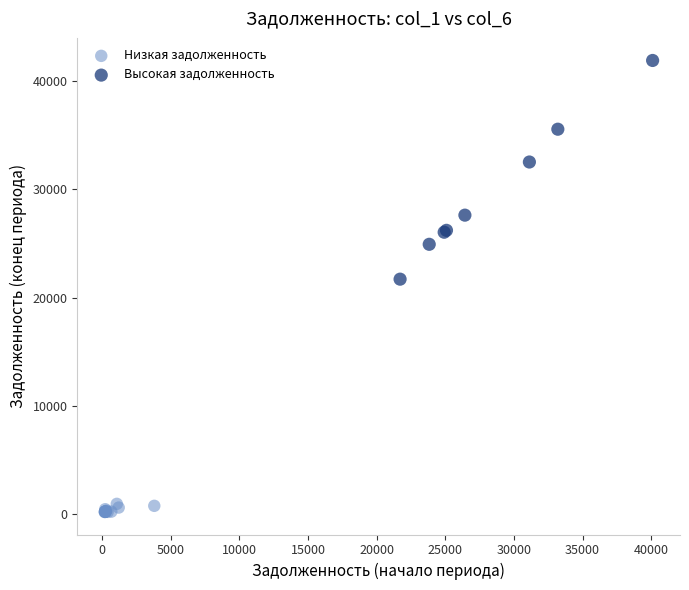

Which series has the widest spread of Y values?

Высокая задолженность